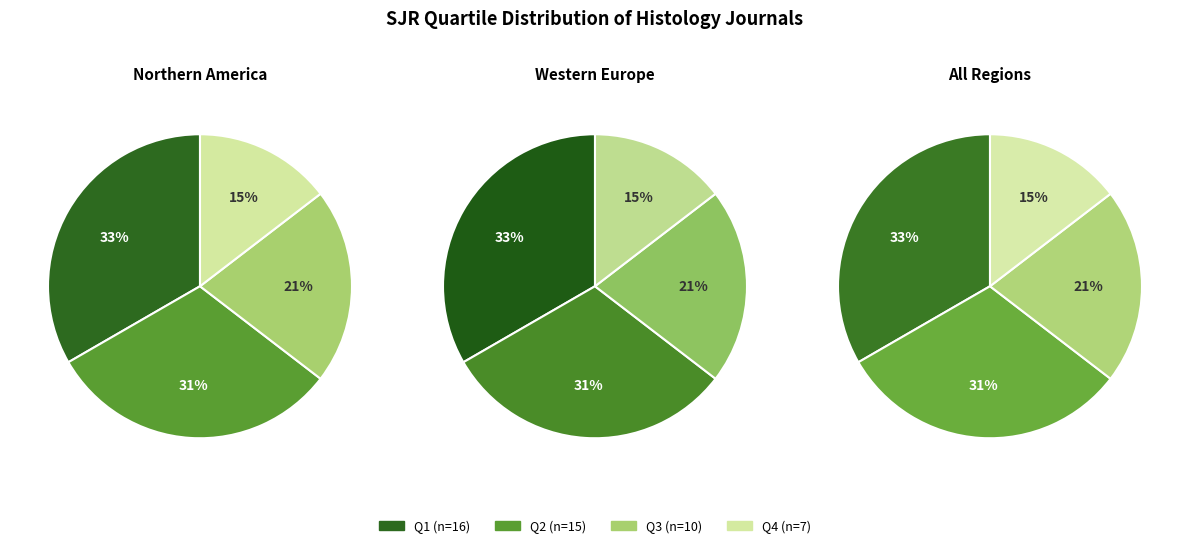

To the nearest percent, what portion does Q3 represent?

21%